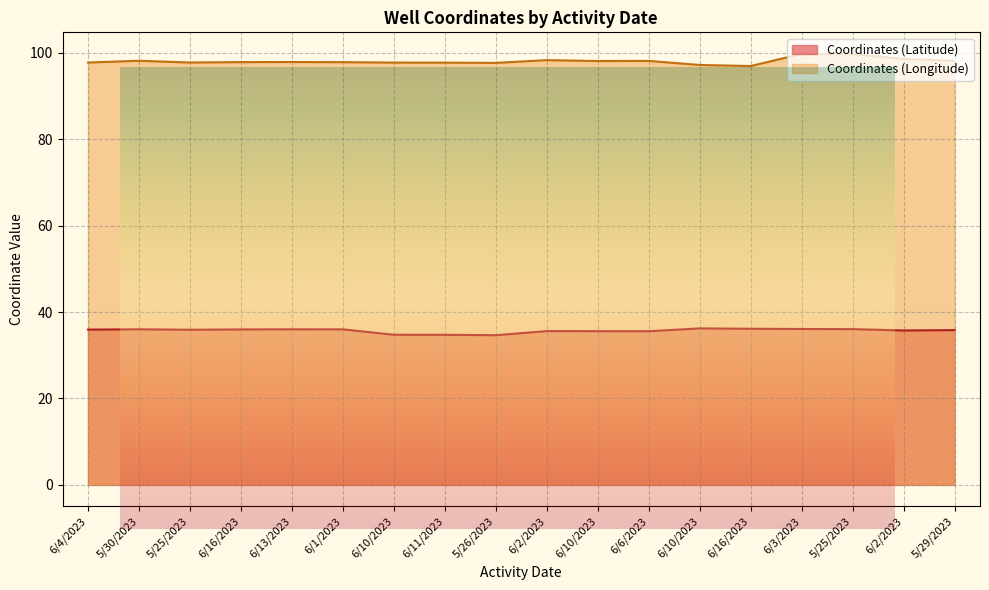

What is the difference between the highest and lowest values at 6/2/2023?

62.7